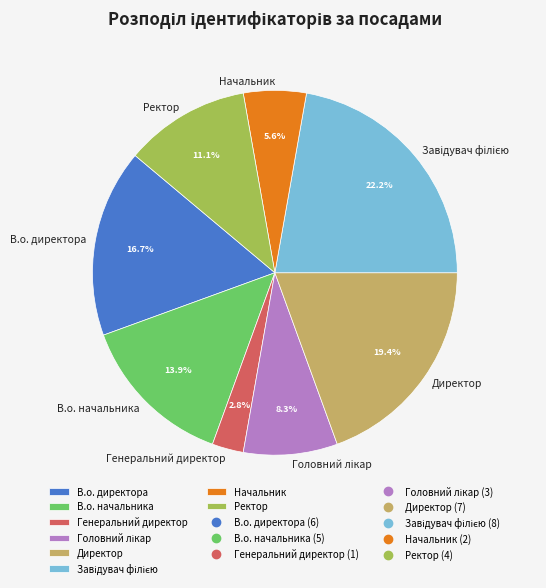

Count the number of slices in the pie.

8